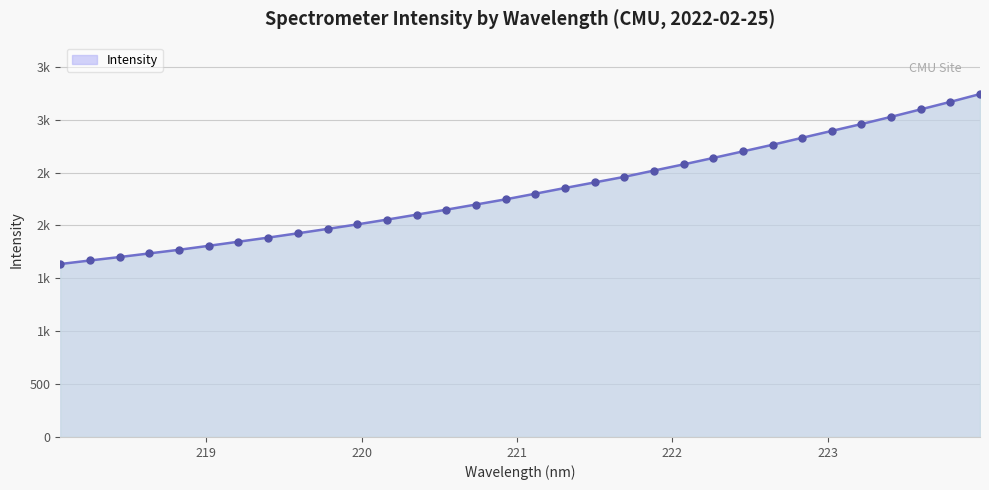

Does the chart have visible grid lines?

Yes